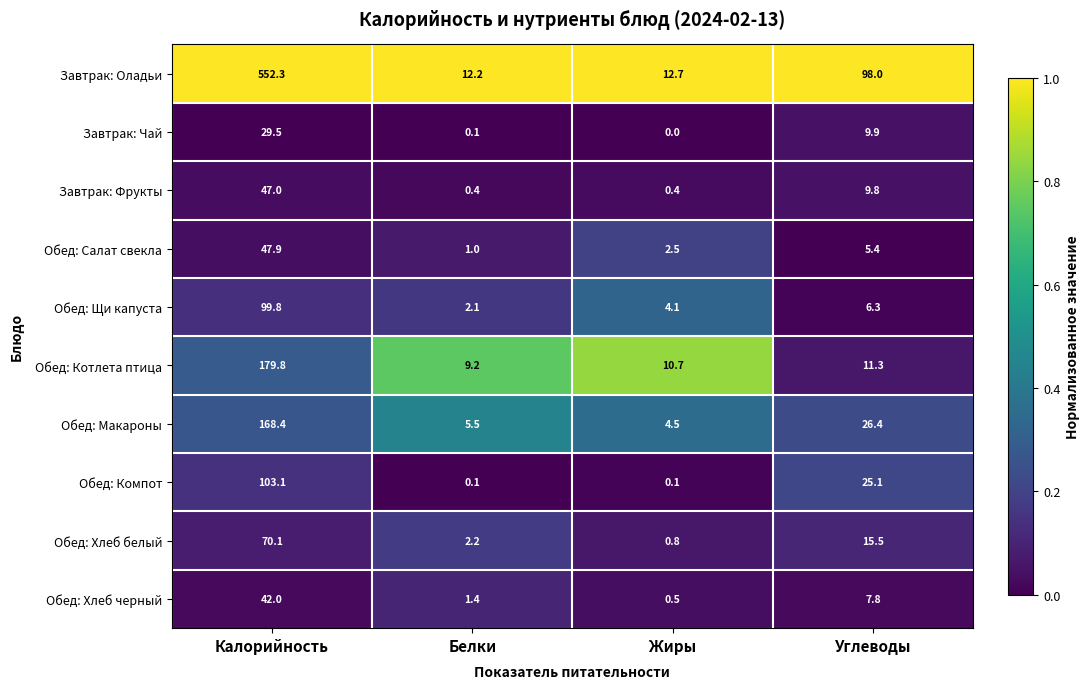

What is the total value across all series at Калорийность?

1339.9